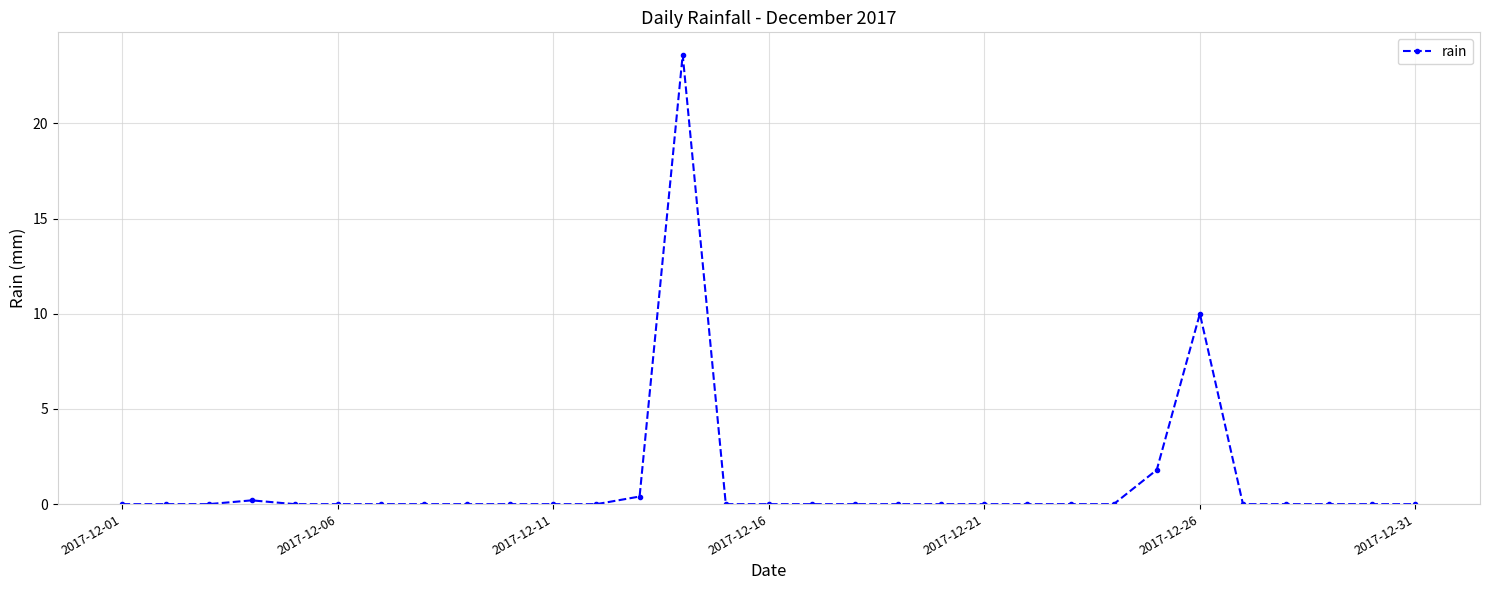

How many lines are shown in the chart?

1